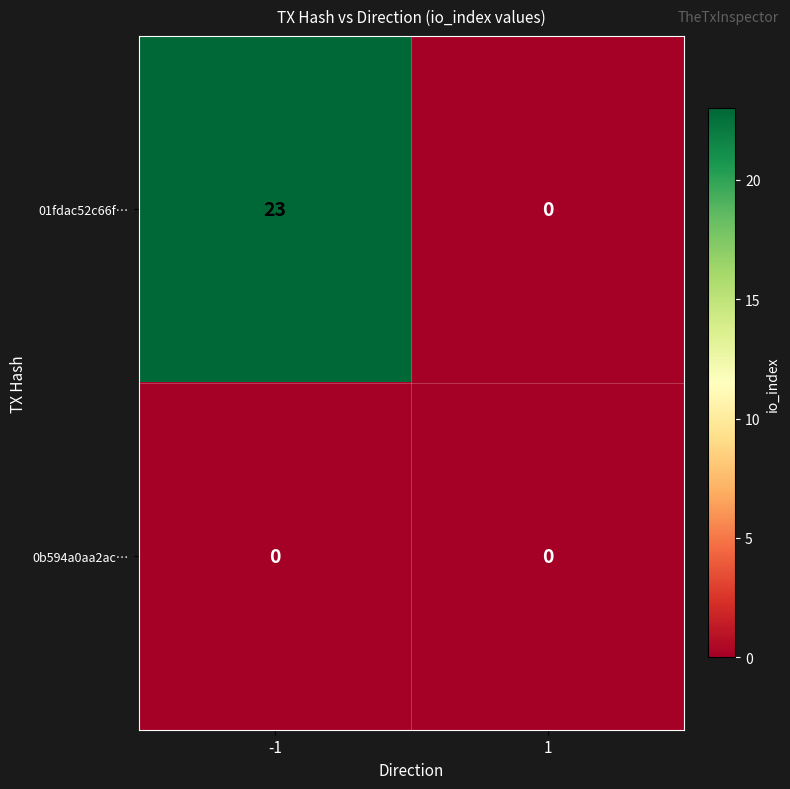

Reading right to left, transcribe all the data shown in this chart.

01fdac52c66f…: 0	23
0b594a0aa2ac…: 0	0